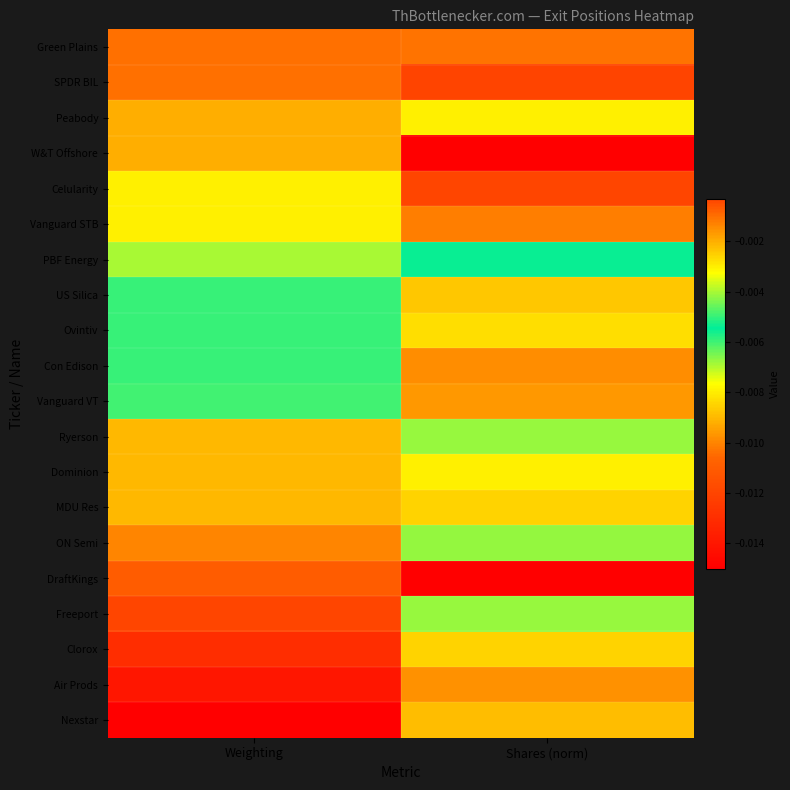

Reading left to right, list all the values displayed in this chart.

Green Plains: Weighting=-0.0	Shares (norm)=-0.0
SPDR BIL: Weighting=-0.0	Shares (norm)=-0.0
Peabody: Weighting=-0.0	Shares (norm)=-0.0
W&T Offshore: Weighting=-0.0	Shares (norm)=-0.0
Celularity: Weighting=-0.0	Shares (norm)=-0.0
Vanguard STB: Weighting=-0.0	Shares (norm)=-0.0
PBF Energy: Weighting=-0.0	Shares (norm)=-0.0
US Silica: Weighting=-0.0	Shares (norm)=-0.0
Ovintiv: Weighting=-0.0	Shares (norm)=-0.0
Con Edison: Weighting=-0.0	Shares (norm)=-0.0
Vanguard VT: Weighting=-0.0	Shares (norm)=-0.0
Ryerson: Weighting=-0.0	Shares (norm)=-0.0
Dominion: Weighting=-0.0	Shares (norm)=-0.0
MDU Res: Weighting=-0.0	Shares (norm)=-0.0
ON Semi: Weighting=-0.0	Shares (norm)=-0.0
DraftKings: Weighting=-0.0	Shares (norm)=-0.0
Freeport: Weighting=-0.0	Shares (norm)=-0.0
Clorox: Weighting=-0.0	Shares (norm)=-0.0
Air Prods: Weighting=-0.0	Shares (norm)=-0.0
Nexstar: Weighting=-0.0	Shares (norm)=-0.0